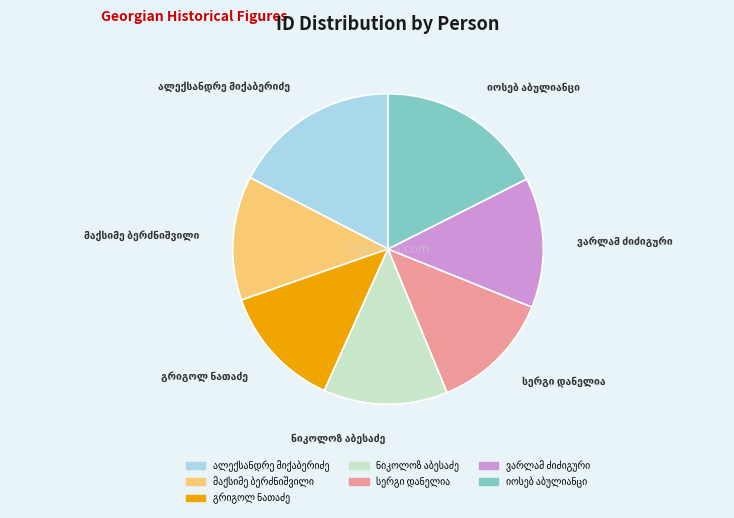

Is there any slice that represents more than half of the pie?

No